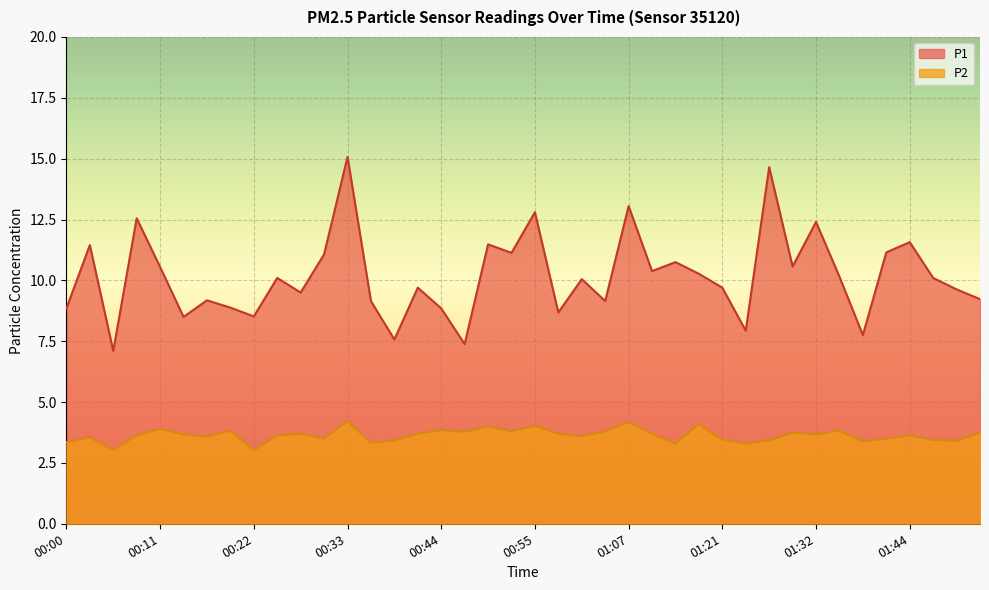

Where is the first local minimum for P1?

00:05